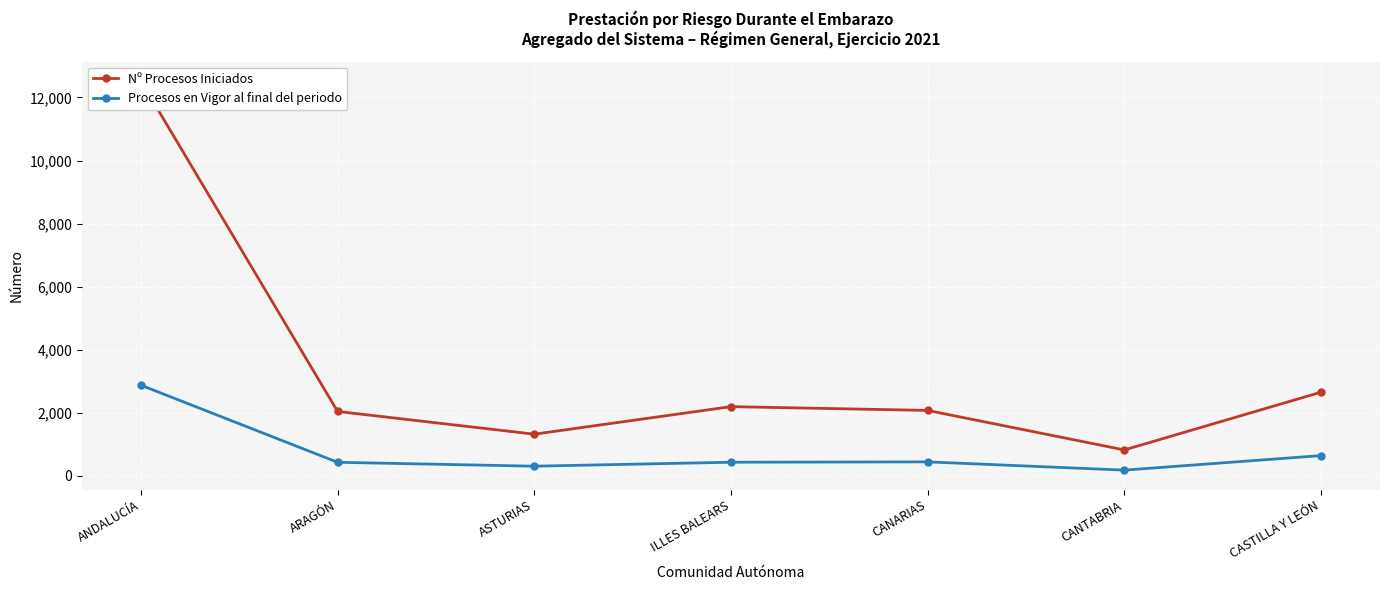

Rank the series by their average value, from highest to lowest.

Nº Procesos Iniciados, Procesos en Vigor al final del periodo